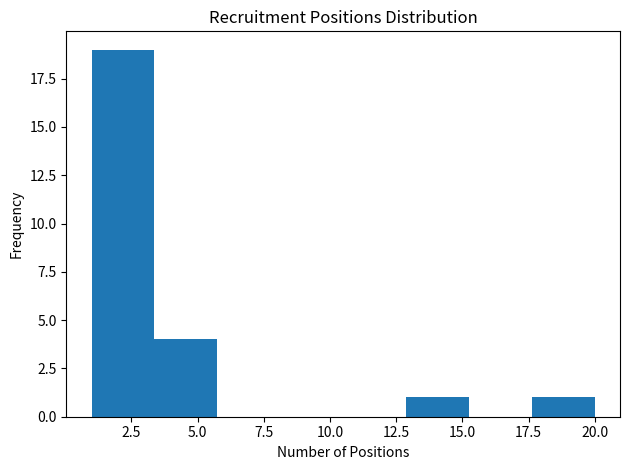

Reading left to right, transcribe this chart: for each bar, give the range it covers on the x-axis and its height. Neither the bar edges nor the heights are printed on the chart, so give them approximately, as read against the axes.

1.0 to 3.5: 19
3.5 to 6.0: 4
6.0 to 8.0: 0
8.0 to 10.5: 0
10.5 to 13.0: 0
13.0 to 15.5: 1
15.5 to 17.5: 0
17.5 to 20.0: 1